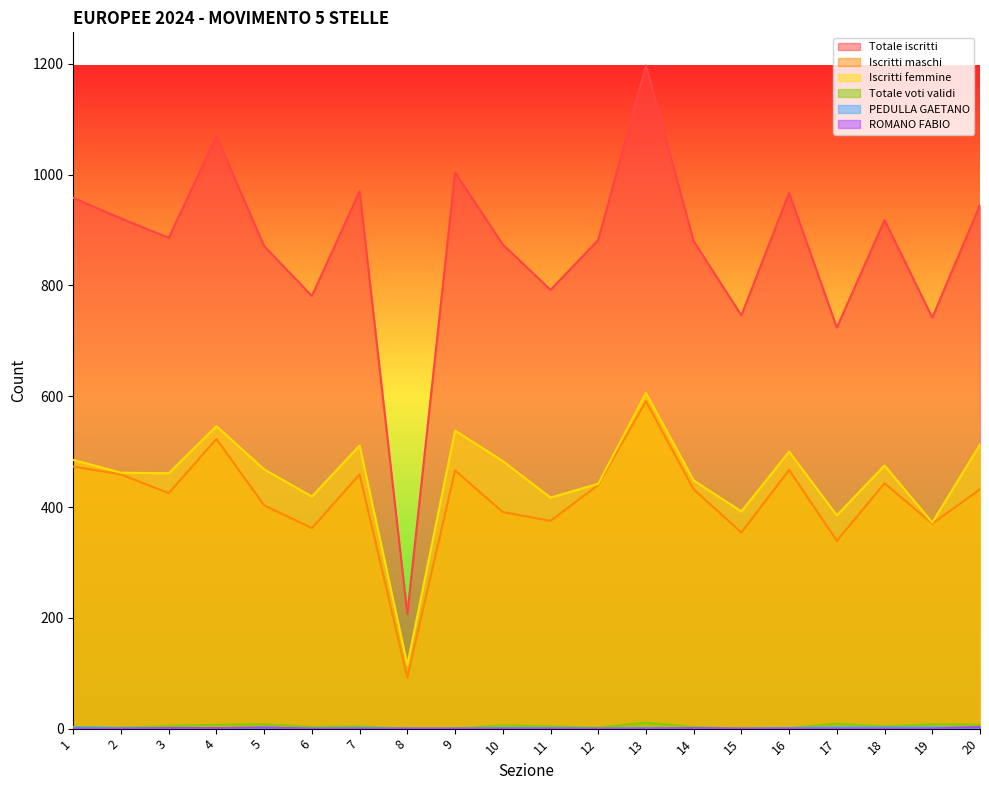

What is the average value of the Iscritti maschi series?

415